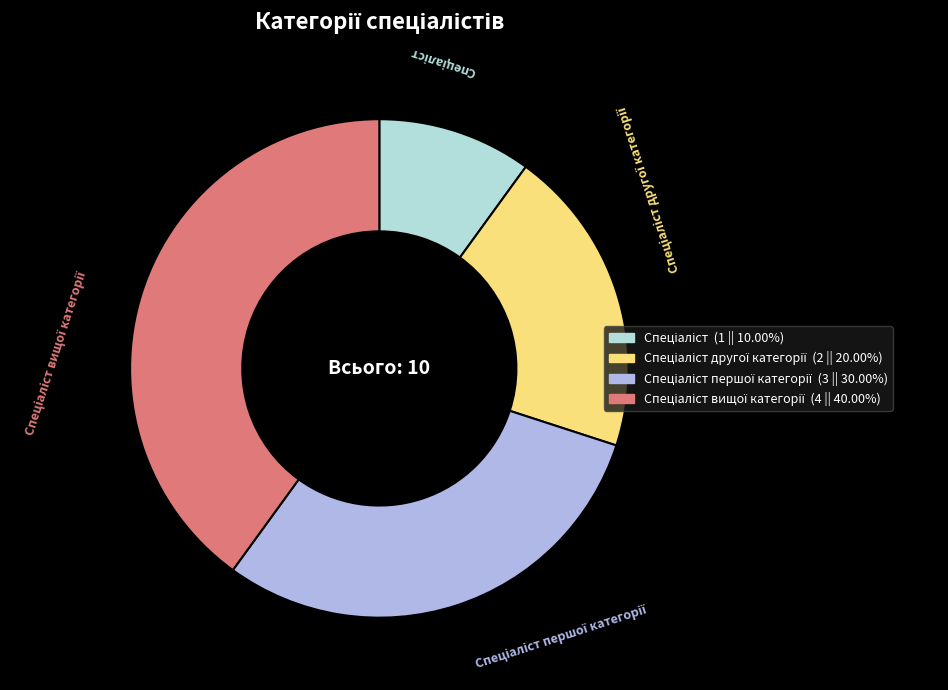

Is there a majority slice in this chart?

No